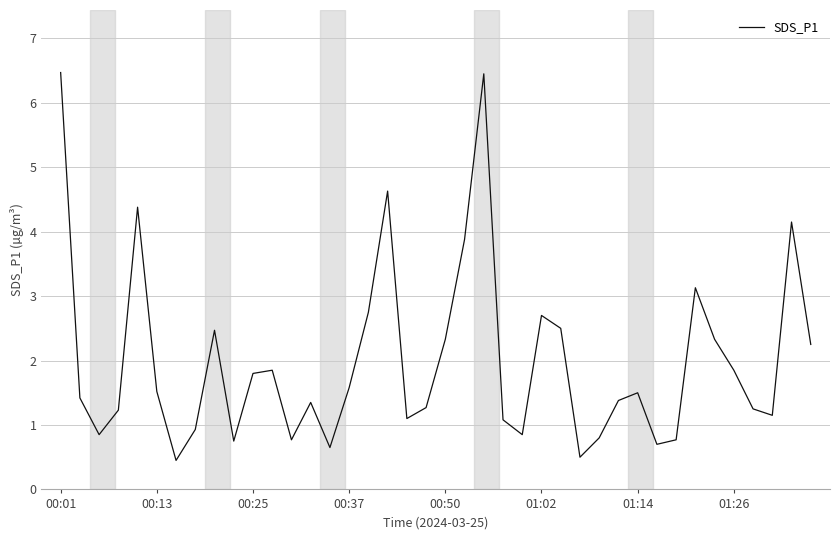

What is the sum of all values?

79.8